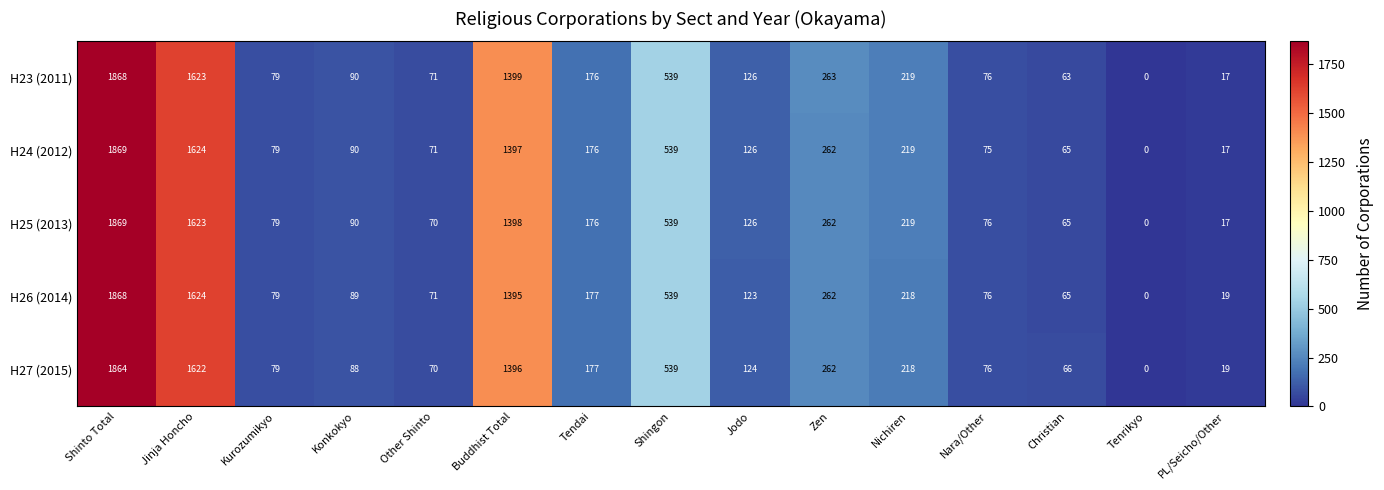

List the labels in order of H27 (2015) value, largest first.

Shinto Total, Jinja Honcho, Buddhist Total, Shingon, Zen, Nichiren, Tendai, Jodo, Konkokyo, Kurozumikyo, Nara/Other, Other Shinto, Christian, PL/Seicho/Other, Tenrikyo